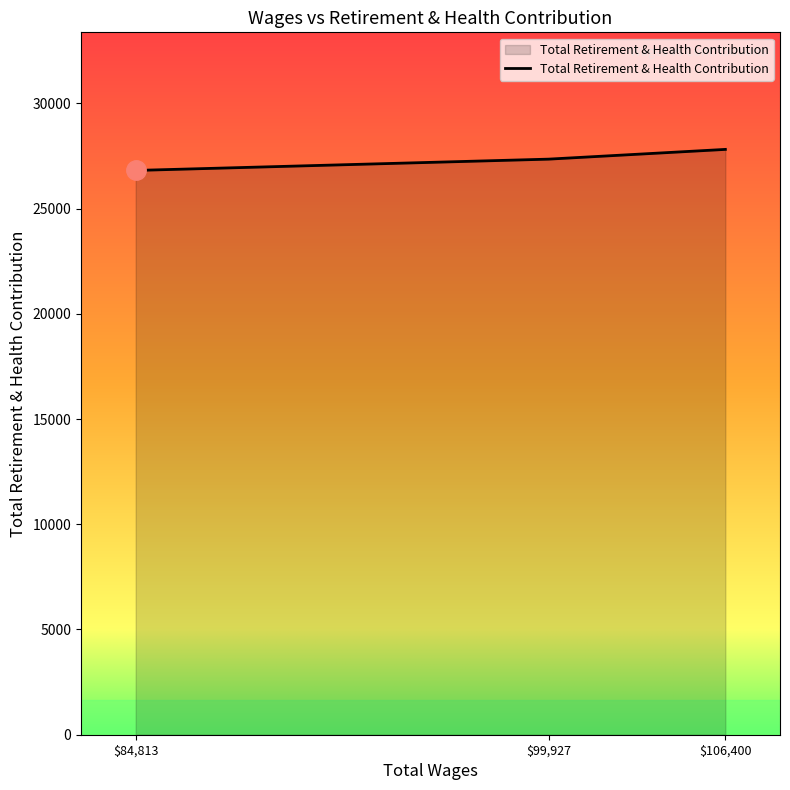

What is the difference between the maximum and minimum values?

1000